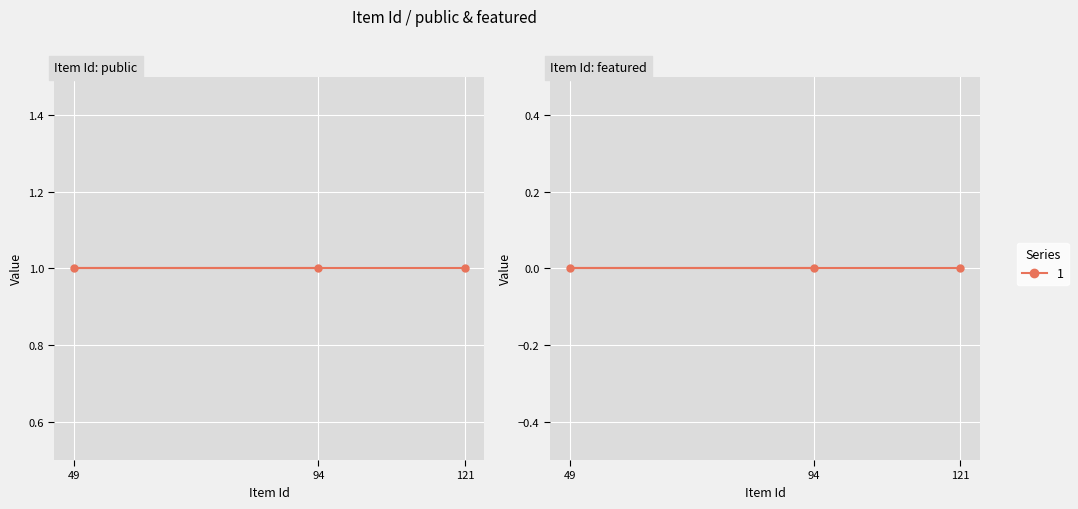

List the series in order of their overall mean, lowest first.

featured, public